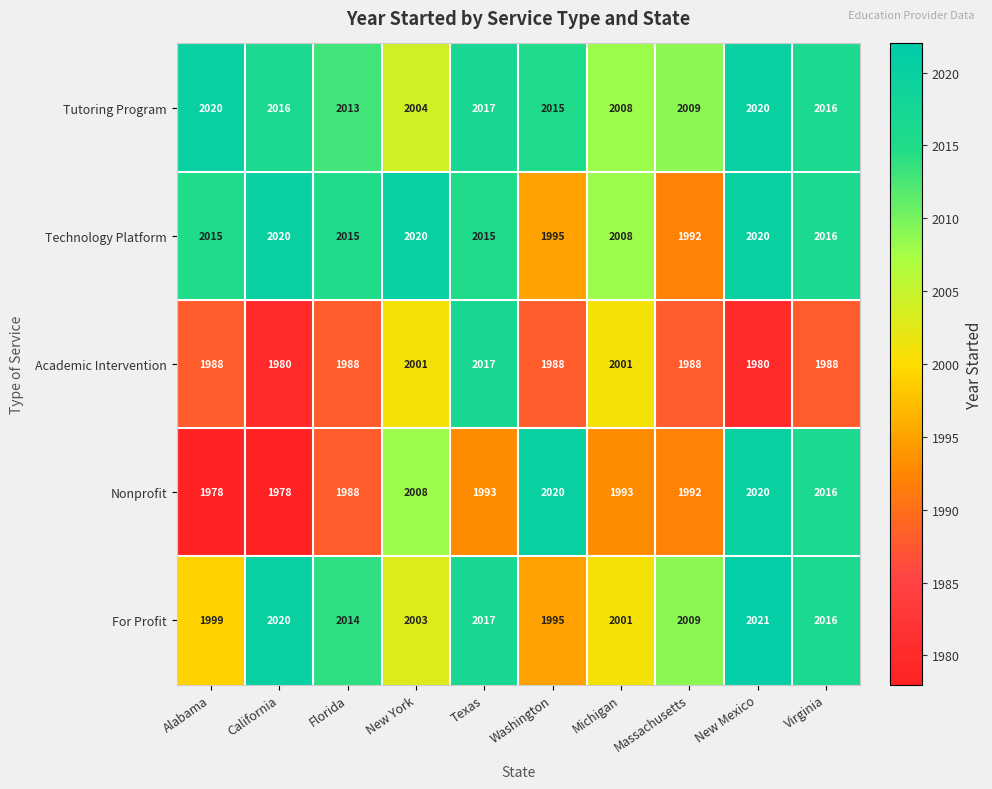

What is the difference between the Academic Intervention values at Massachusetts and New York?

13